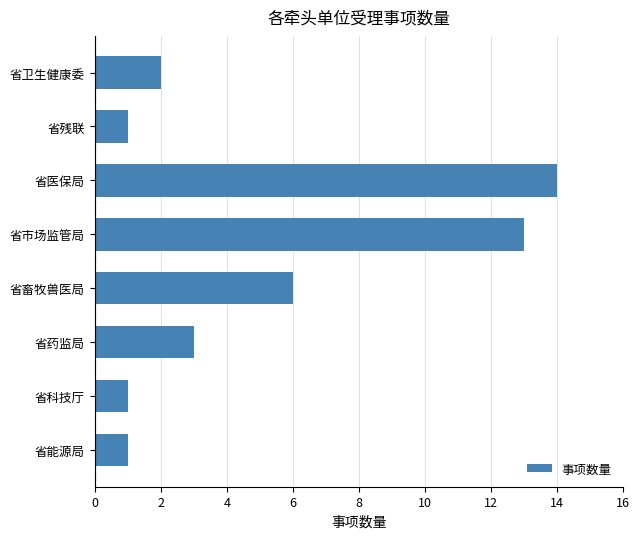

Reading bottom to top, transcribe all the data shown in this chart.

1	1	3	6	13	14	1	2